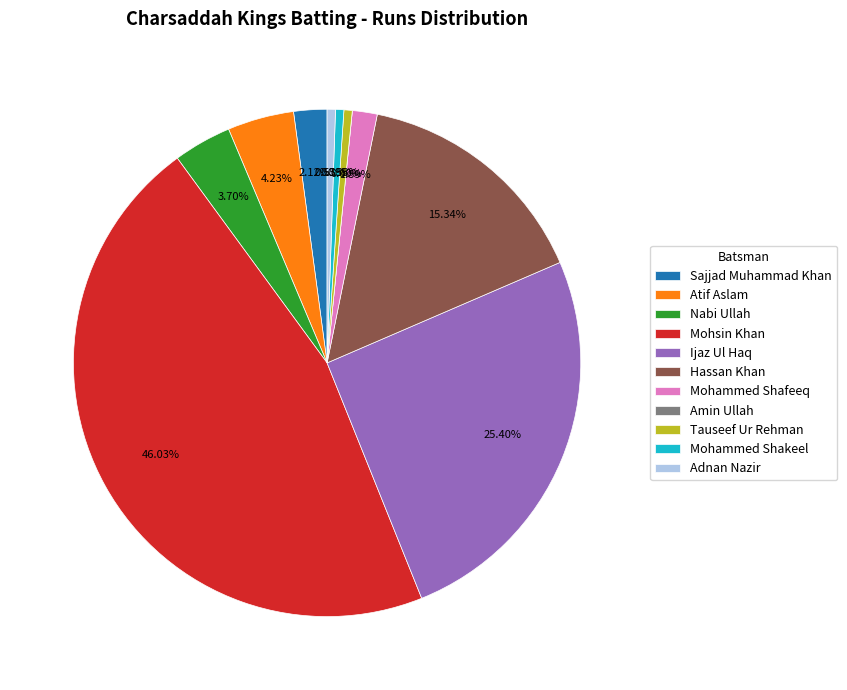

True or false: Sajjad Muhammad Khan accounts for 1% of the total.

False